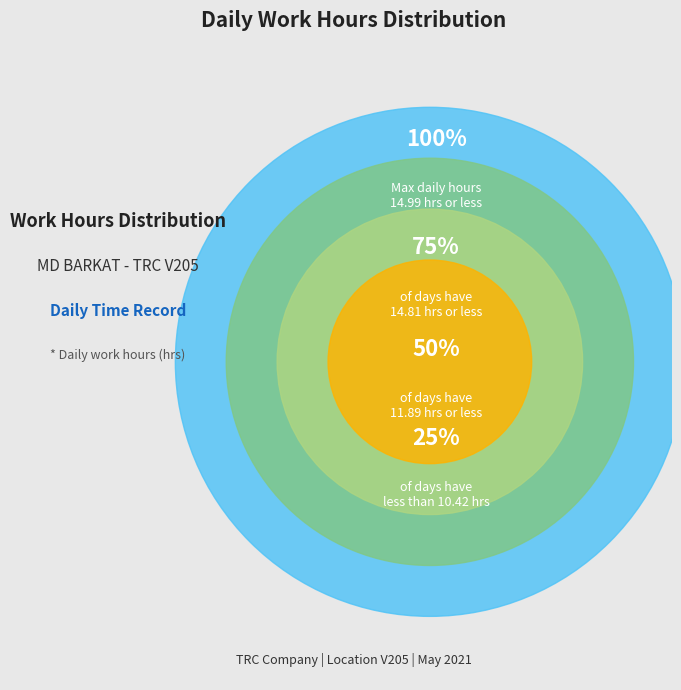

Is it true that 23 is 9% of the pie?

False